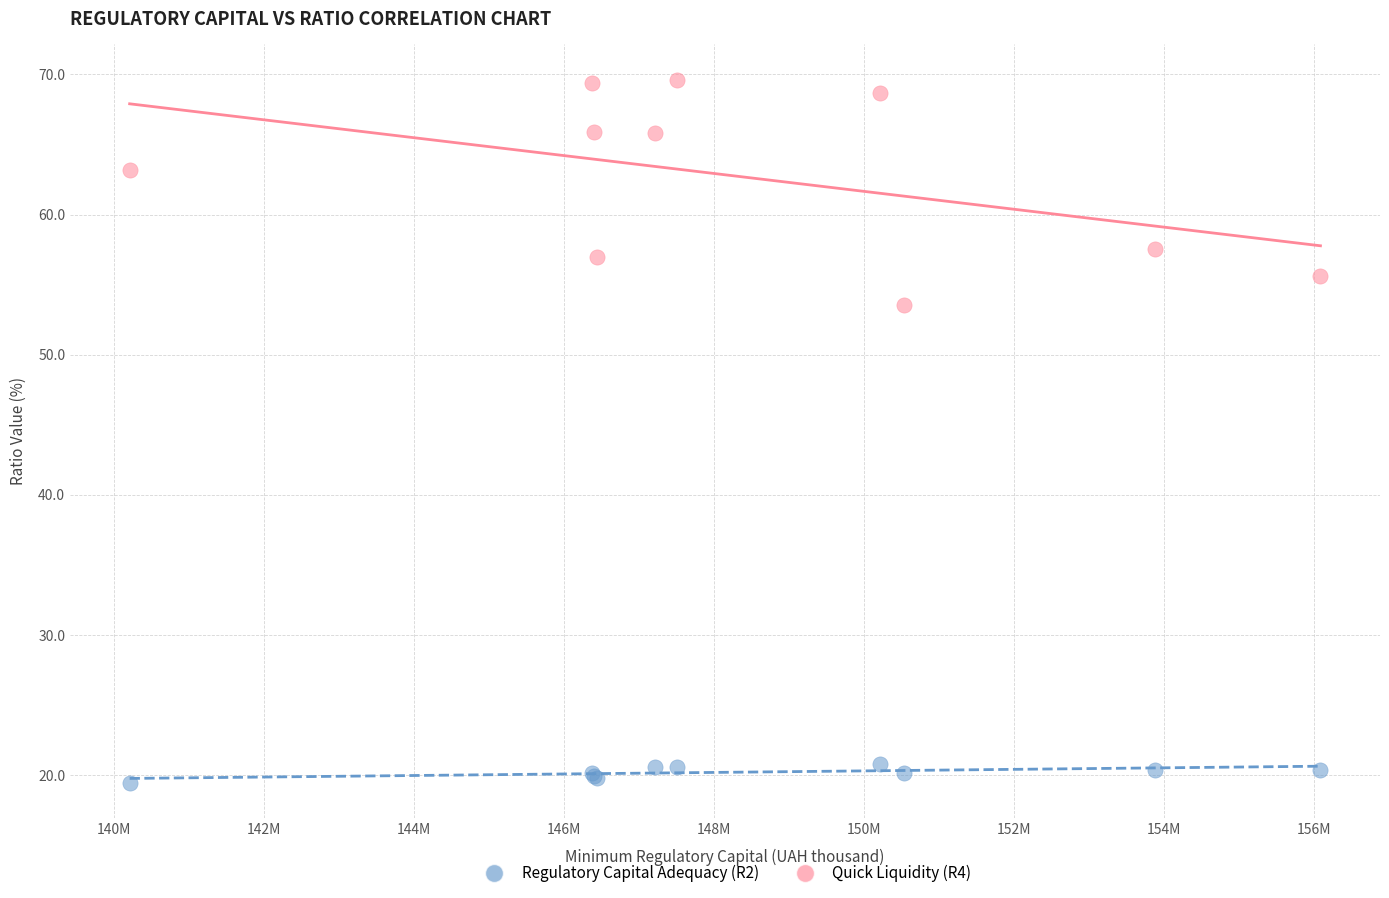

Which series contains the lowest Y value?

Regulatory Capital Adequacy (R2)